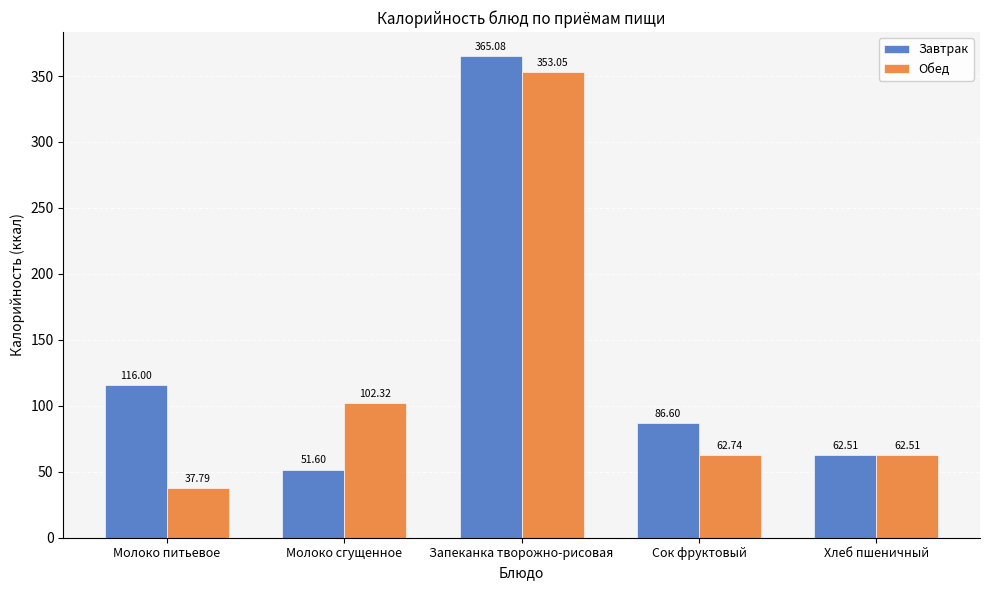

What is the sum of the Обед values at Молоко сгущенное and Молоко питьевое?

140.1